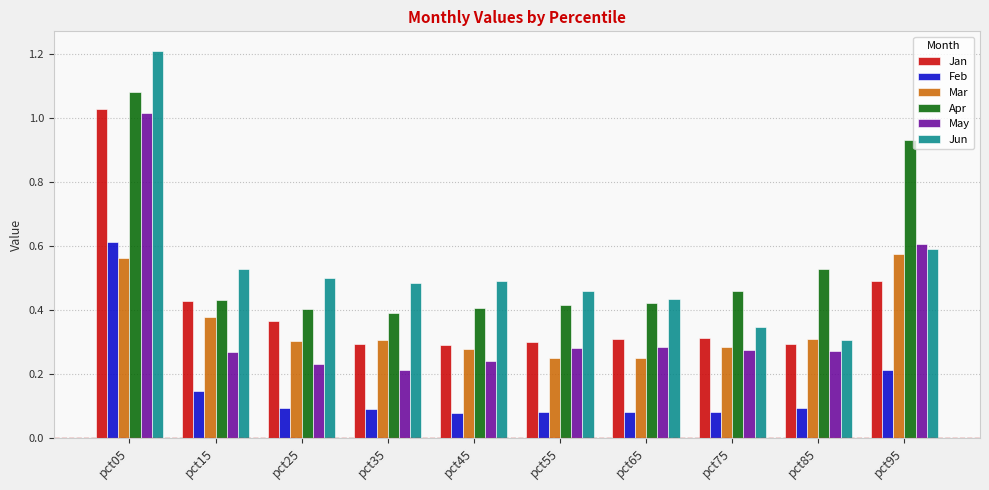

Which category has the highest value in the Jan series?

pct05